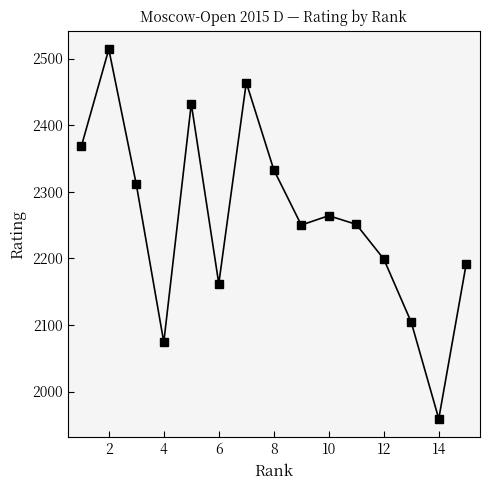

How many interior local peaks (higher than both neighbors) does the data have?

4